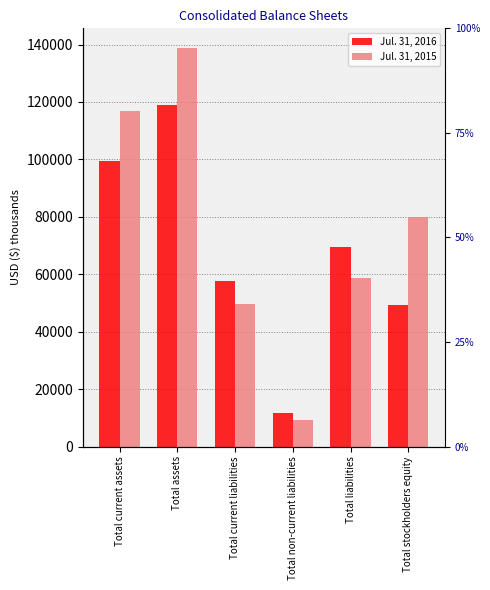

Which label corresponds to the smallest value in the chart?

Total non-current liabilities